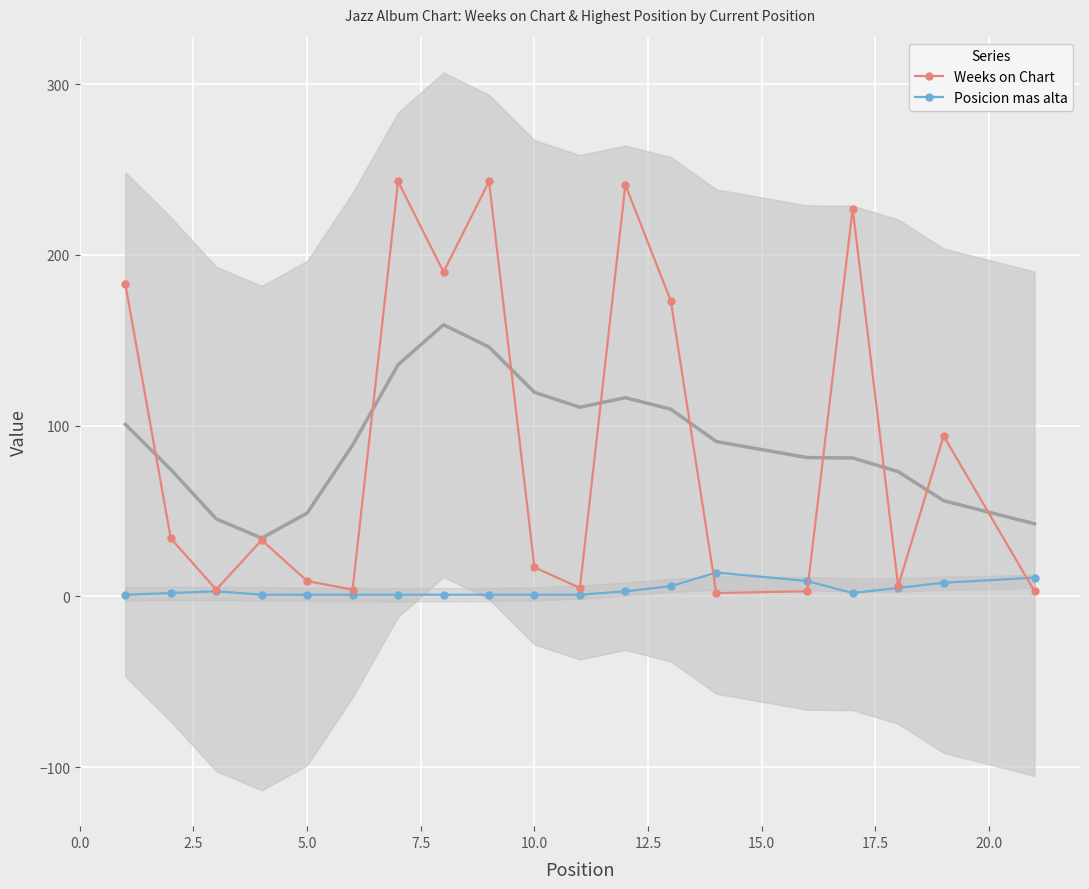

How many interior local valleys does the Weeks on Chart series have?

6